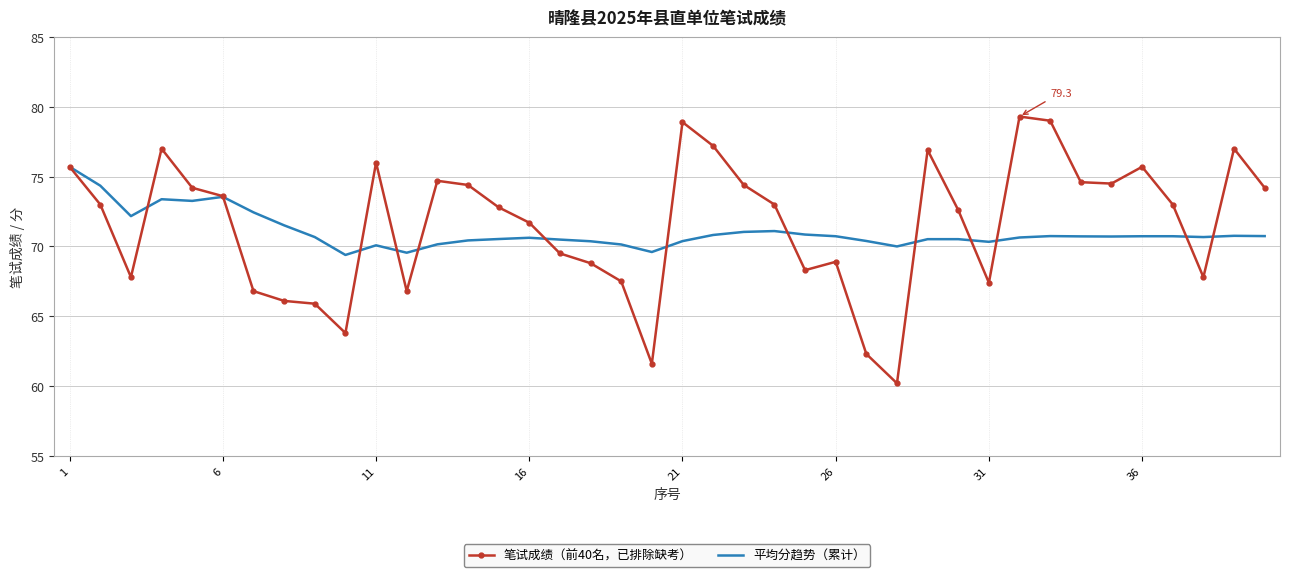

At how many categories does at least one series exceed 78?

3